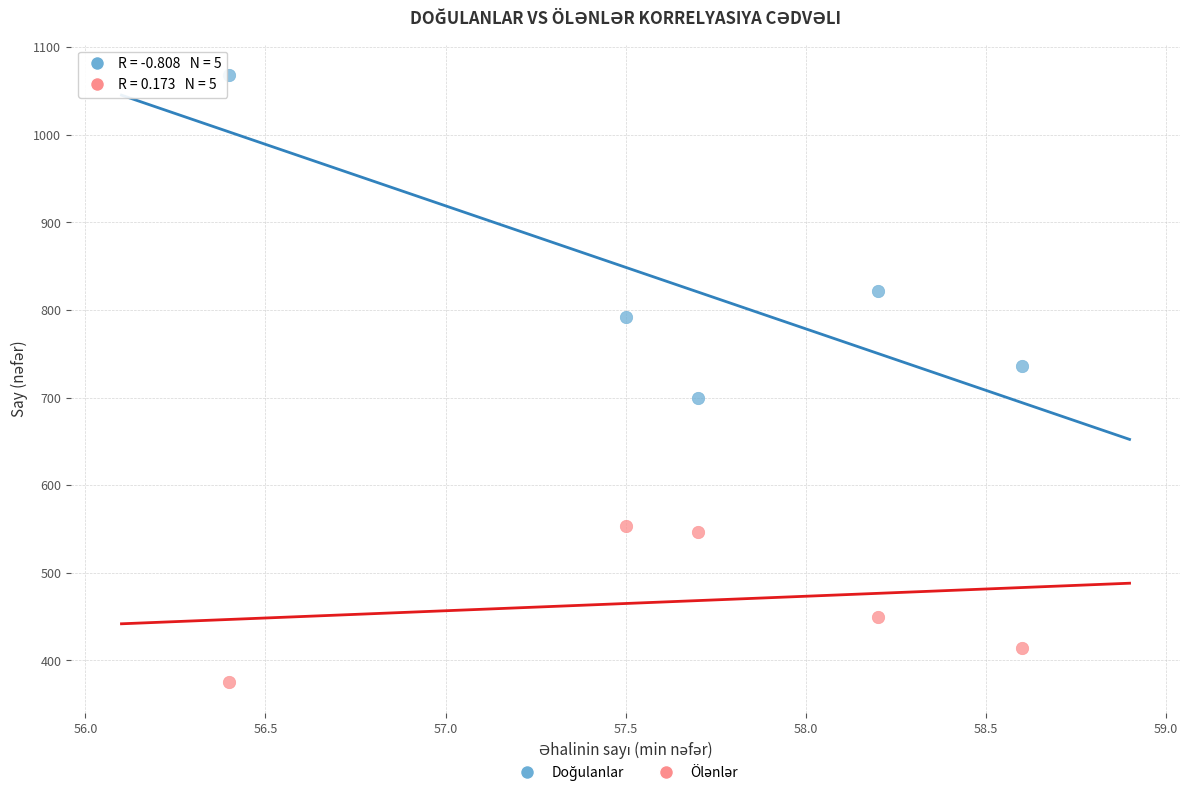

Across all data points, what is the average Y value?

646